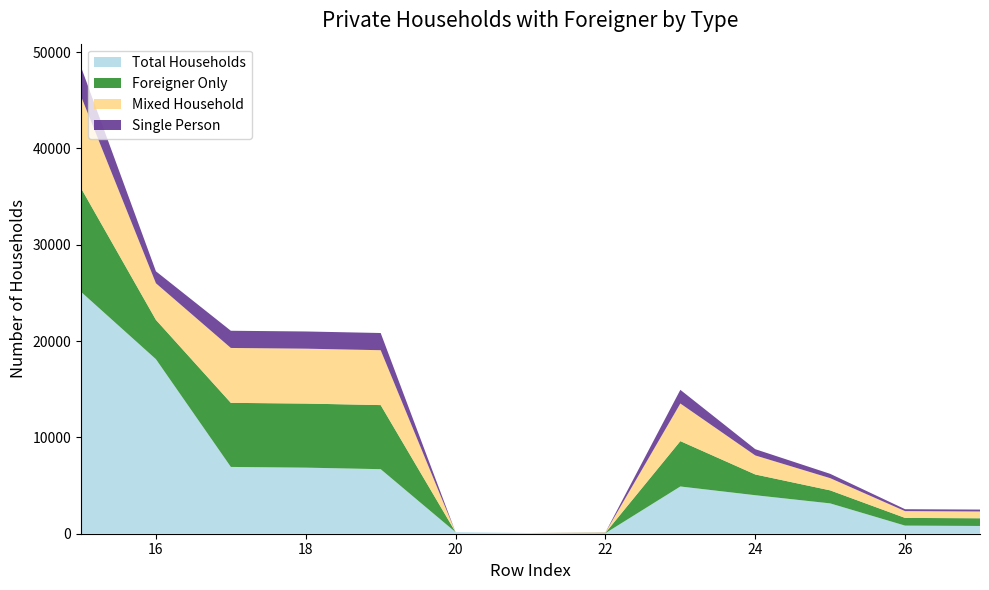

Reading left to right, what are all the values shown in this chart?

Total Households: 25113	18121	6935	6861	6702	159	74	57	4905	3998	3150	842	805
Foreigner Only: 10770	4081	6654	6654	6654	0	0	35	4710	2155	1352	800	800
Mixed Household: 9536	3802	5699	5699	5699	0	0	35	3907	1976	1269	704	704
Single Person: 3041	1242	1786	1786	1786	0	0	13	1418	650	448	200	200